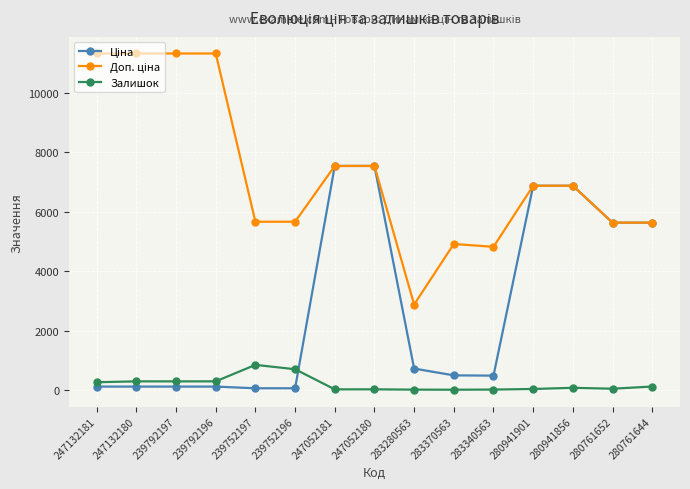

What is the maximum value shown in the chart?

11334.0